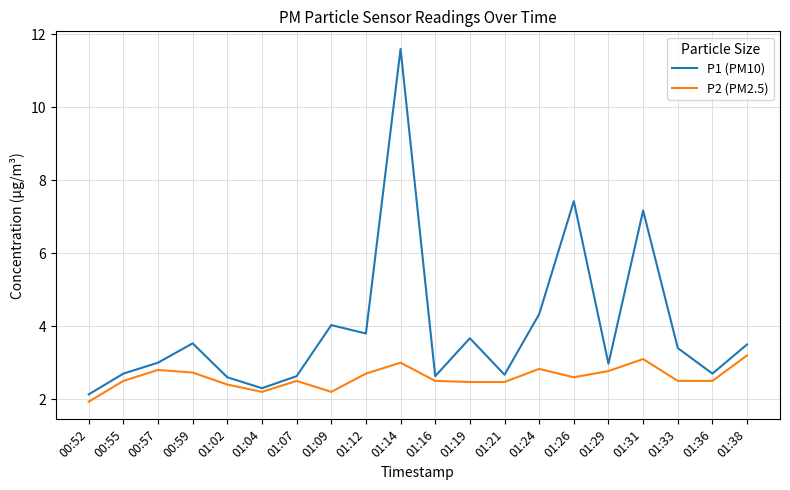

Which series has the largest range (max minus min)?

P1 (PM10)